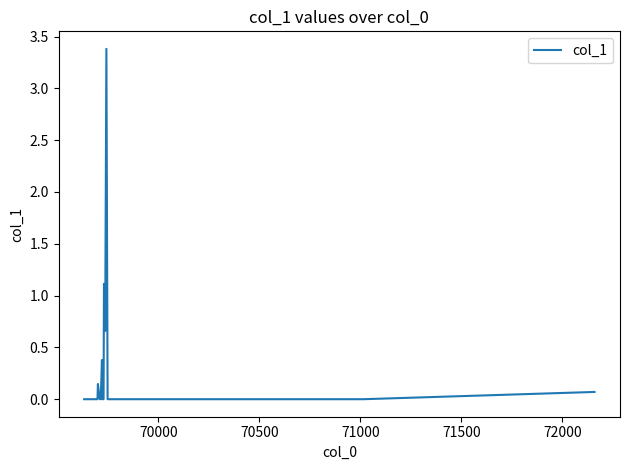

What is the maximum value shown in the chart?

3.4